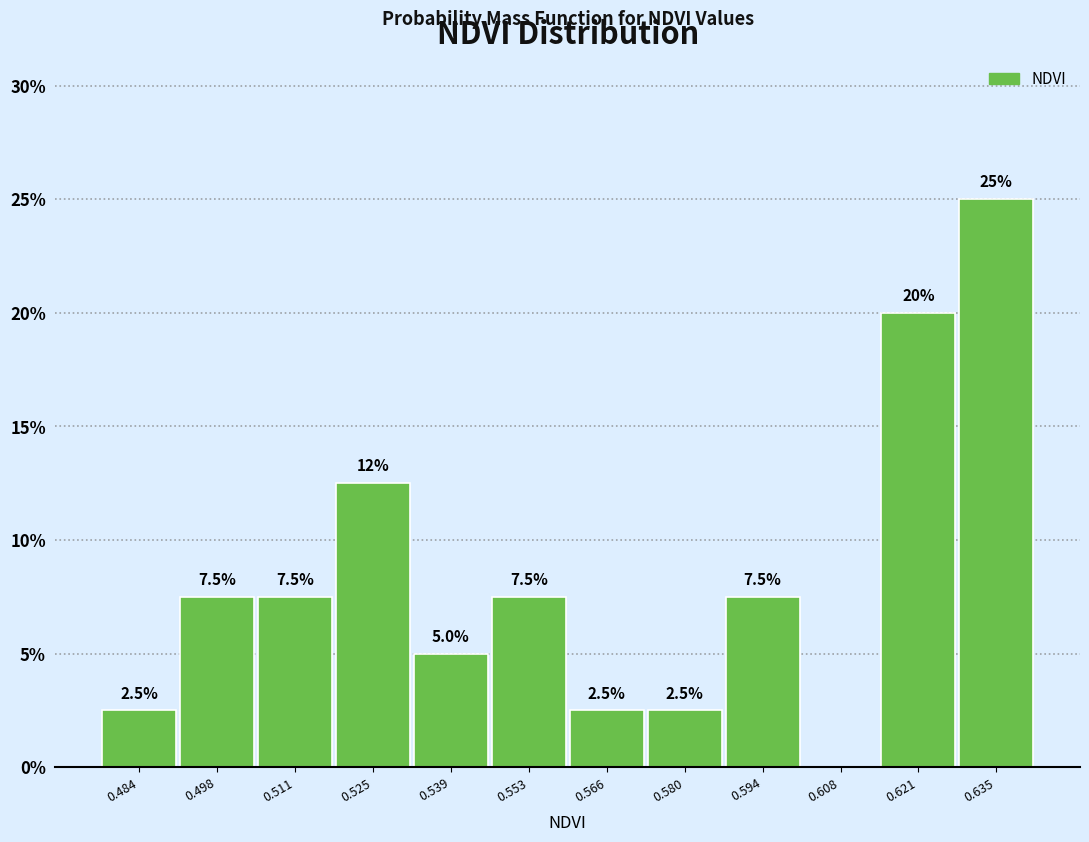

Over which range of the x-axis is the bar tallest?

0.628 to 0.642